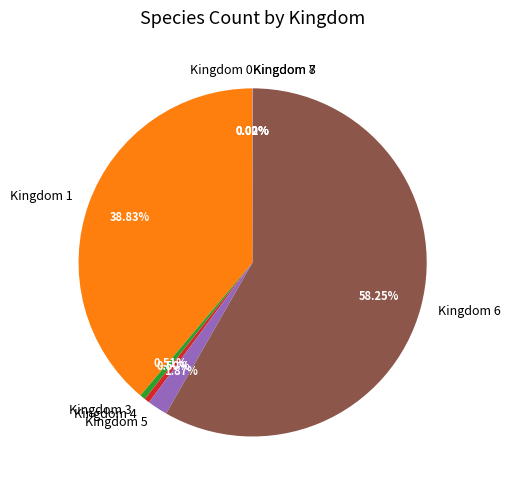

To the nearest percent, what is the average slice percentage?

12%